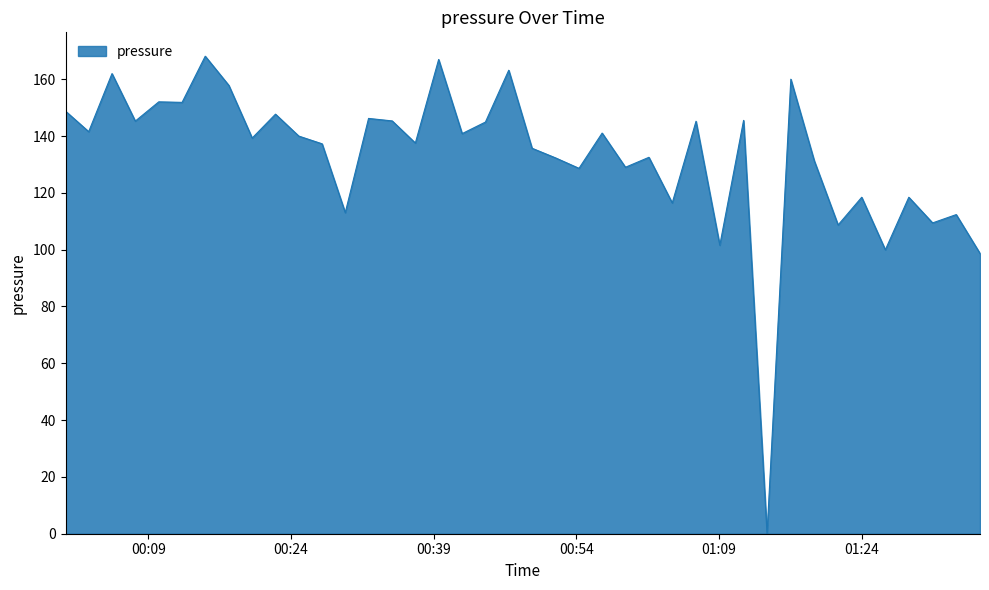

Count the number of categories in the chart.

40